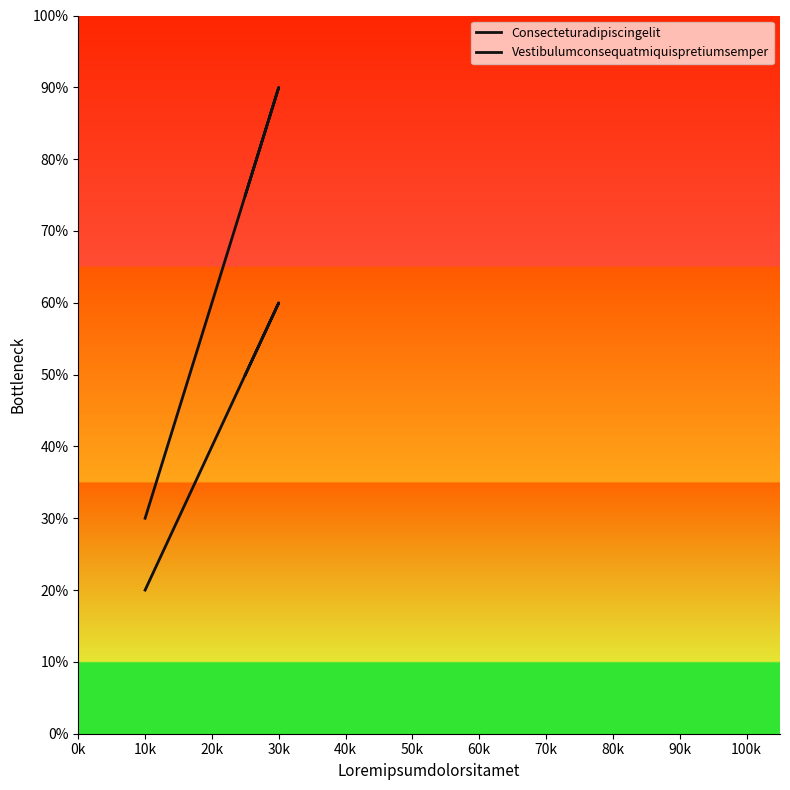

How many data points in Consecteturadipiscingelit are above 50?

1